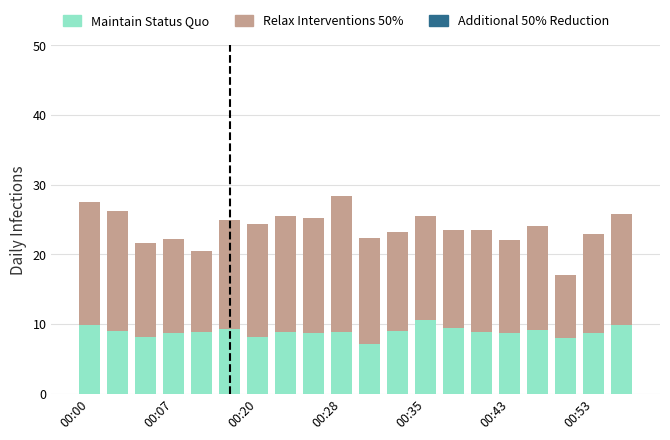

The value of P1 at 00:35 is 21.2. True or false?

False